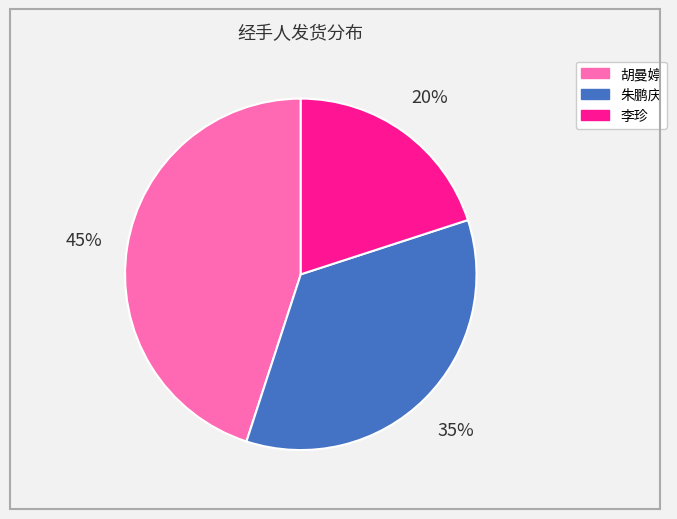

What is the ratio of the value at 胡曼婷 to the value at 李珍?

2.2